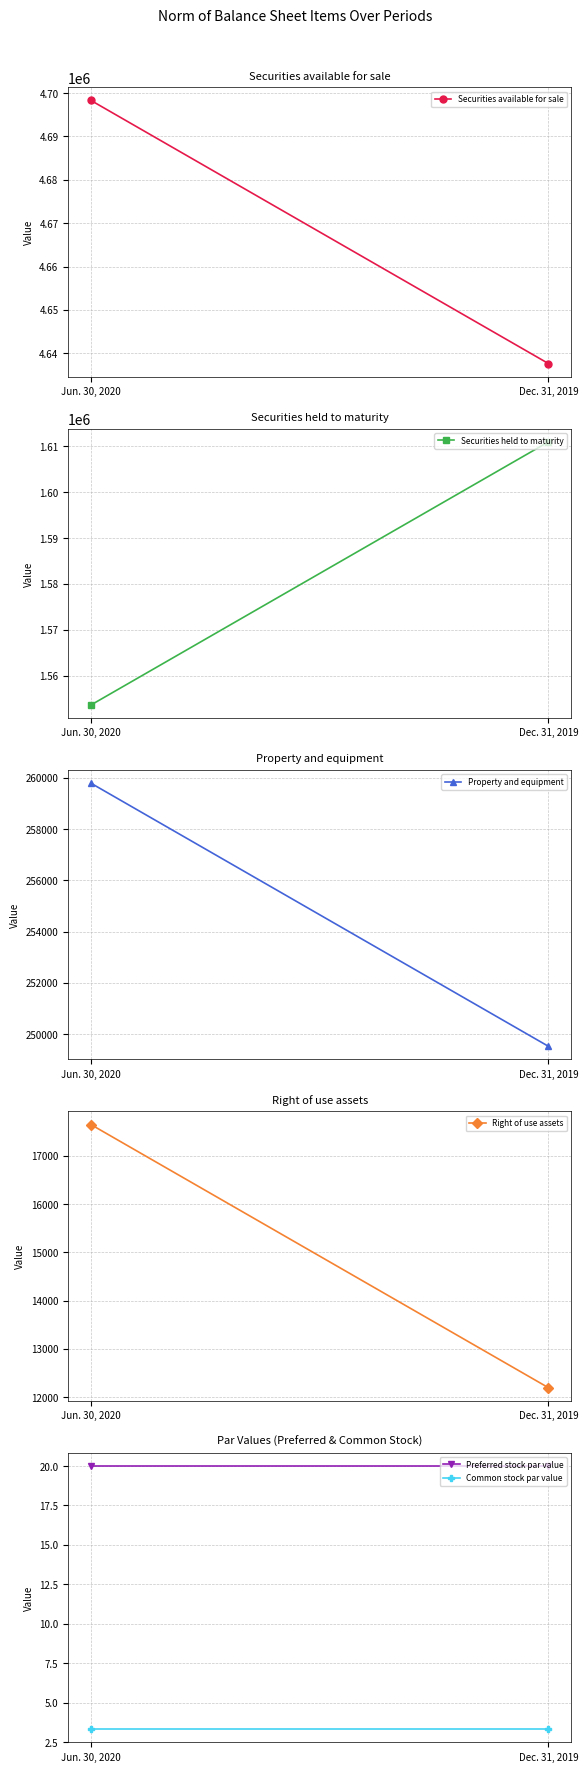

Is this an area chart (filled region under the line)?

No